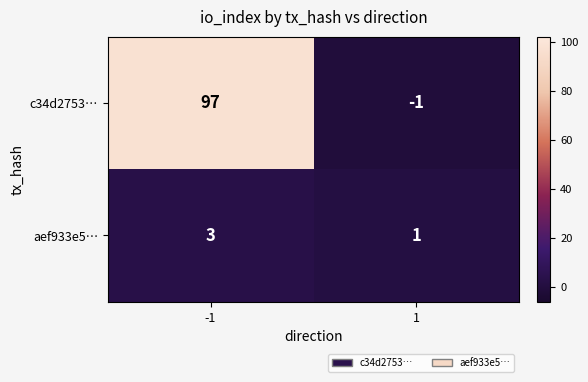

What is the maximum value for c34d2753…?

97